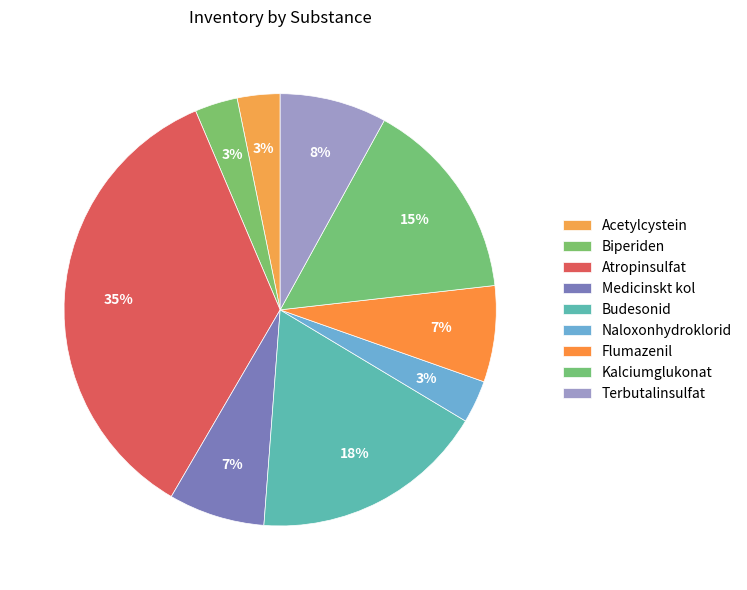

What percentage is the Medicinskt kol slice, to the nearest percent?

7%